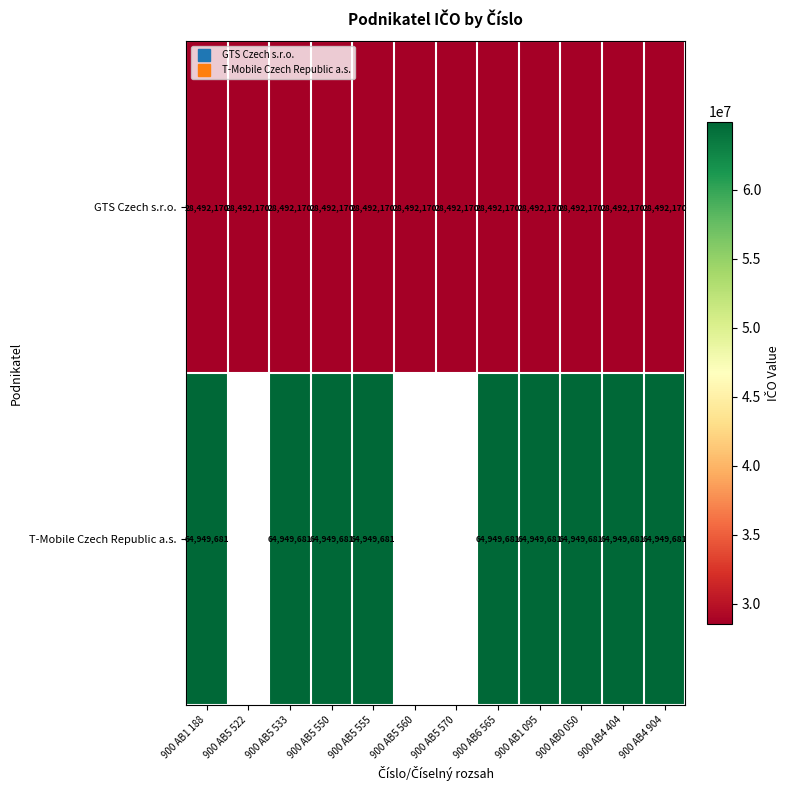

What is the minimum value for T-Mobile Czech Republic a.s.?

64949681.0